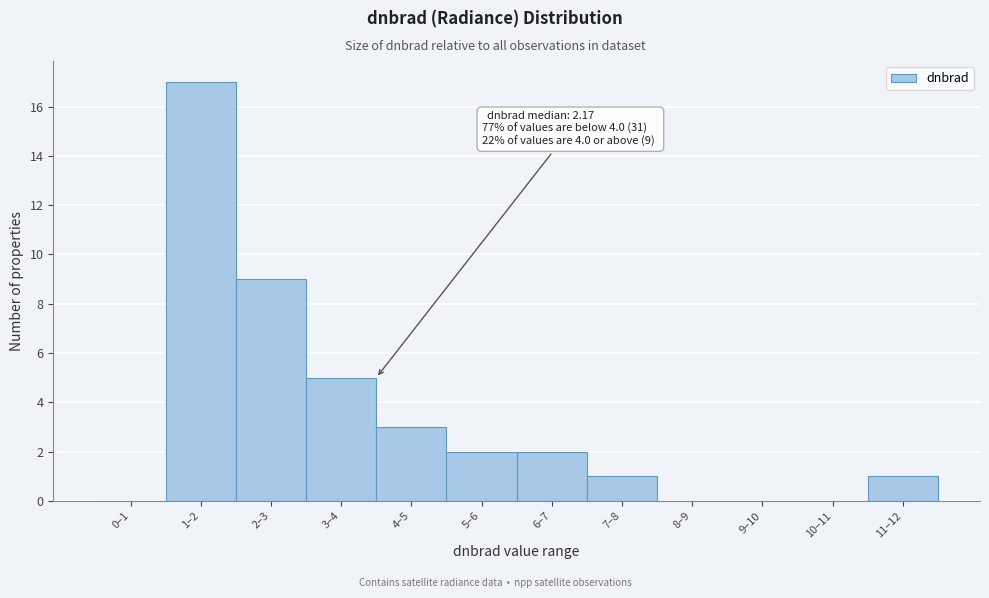

Reading left to right, what are all the values shown in this chart?

0–1=0	1–2=17	2–3=9	3–4=5	4–5=3	5–6=2	6–7=2	7–8=1	8–9=0	9–10=0	10–11=0	11–12=1